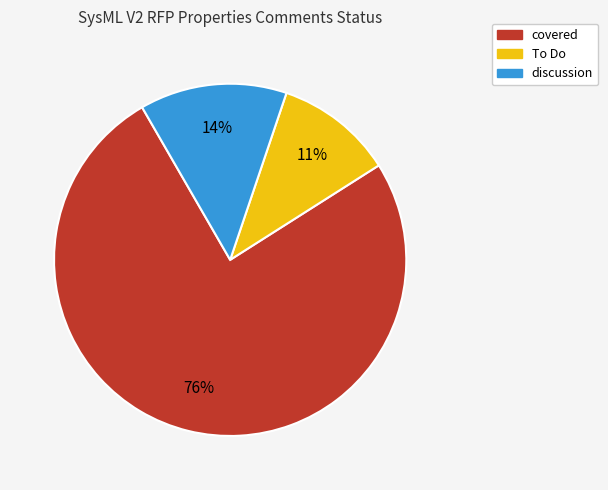

To the nearest percent, what portion does To Do represent?

11%